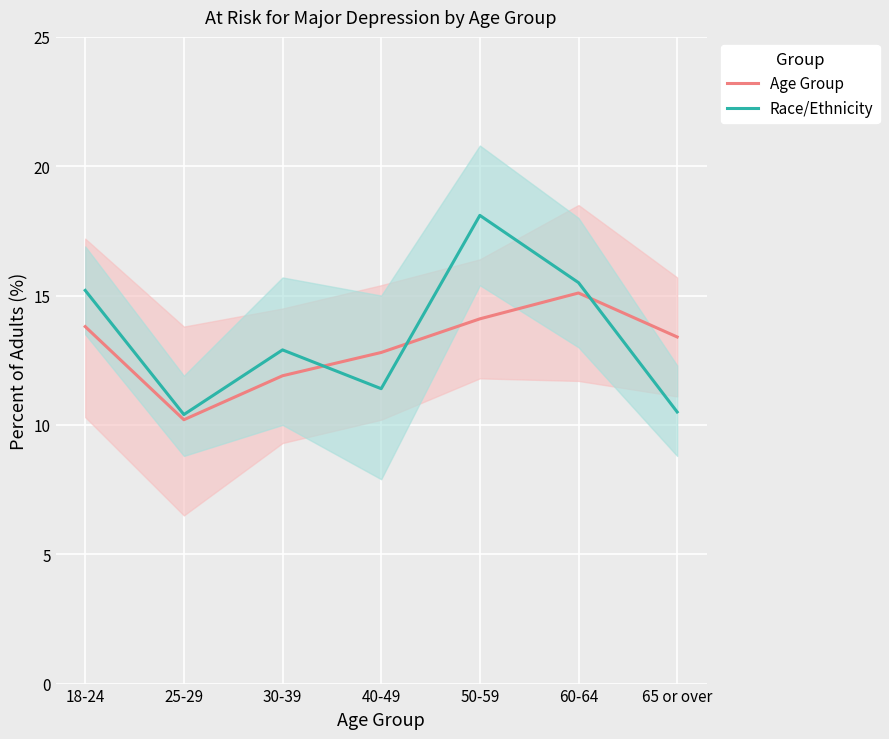

Reading left to right, what are all the values shown in this chart?

Age Group: 18-24=13.8	25-29=10.2	30-39=11.9	40-49=12.8	50-59=14.1	60-64=15.1	65 or over=13.4
Race/Ethnicity: 18-24=15.2	25-29=10.4	30-39=12.9	40-49=11.4	50-59=18.1	60-64=15.5	65 or over=10.5